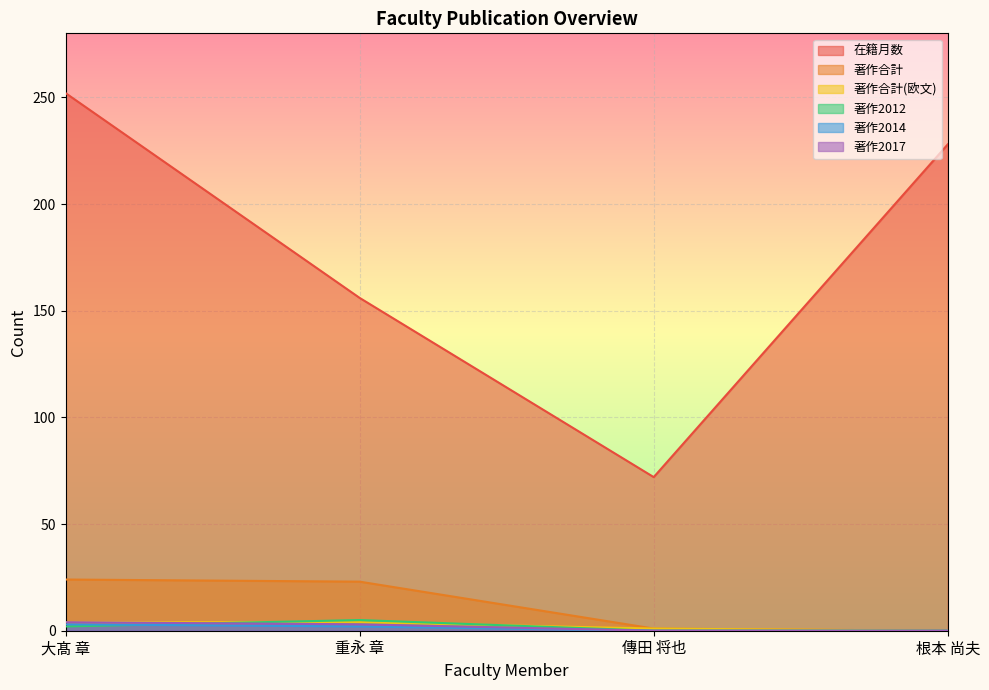

What is the average value of the 著作合計 series?

12